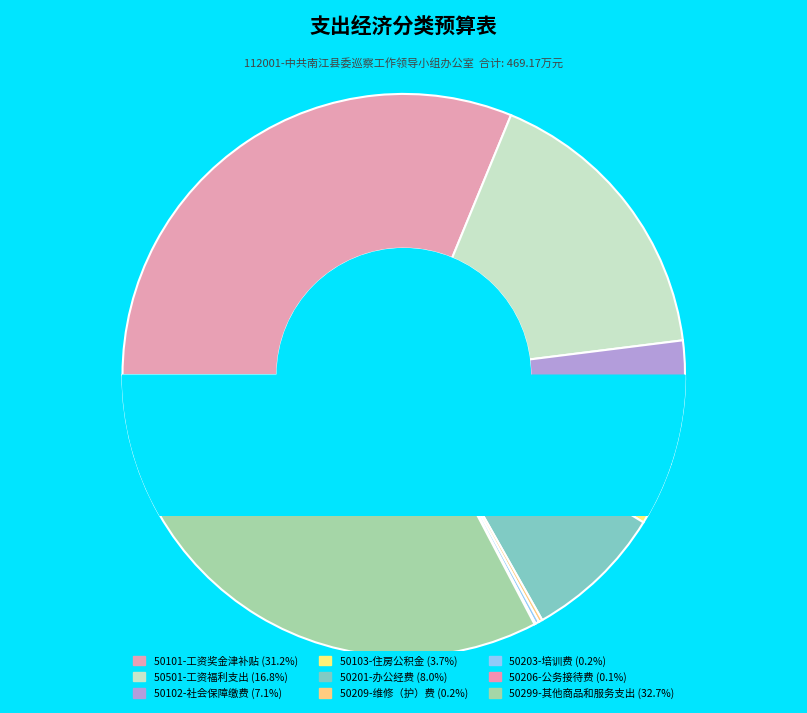

What percentage is NOT represented by 50206-公务接待费?

99.9%